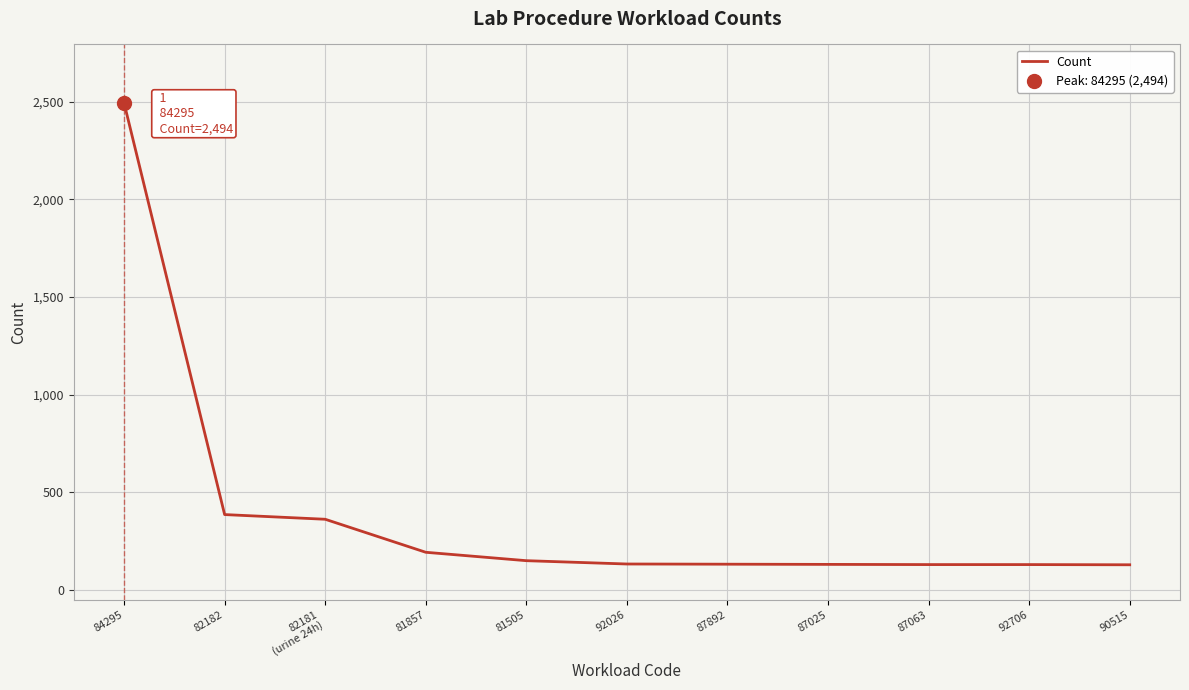

What is the label of the 7th point from the right?

81505